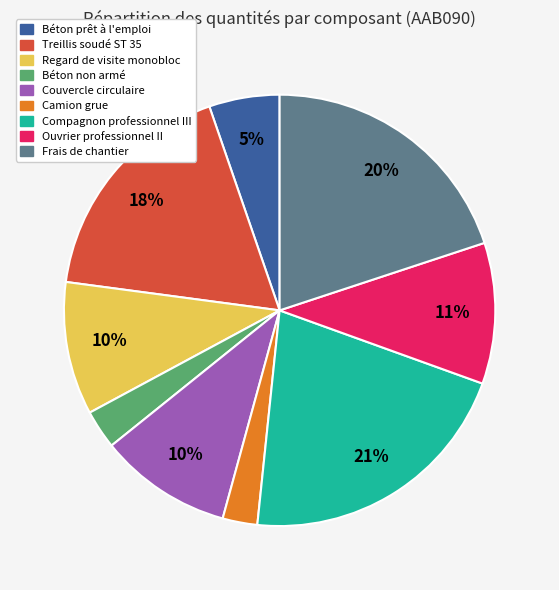

What percentage is the Couvercle circulaire slice, to the nearest percent?

10%